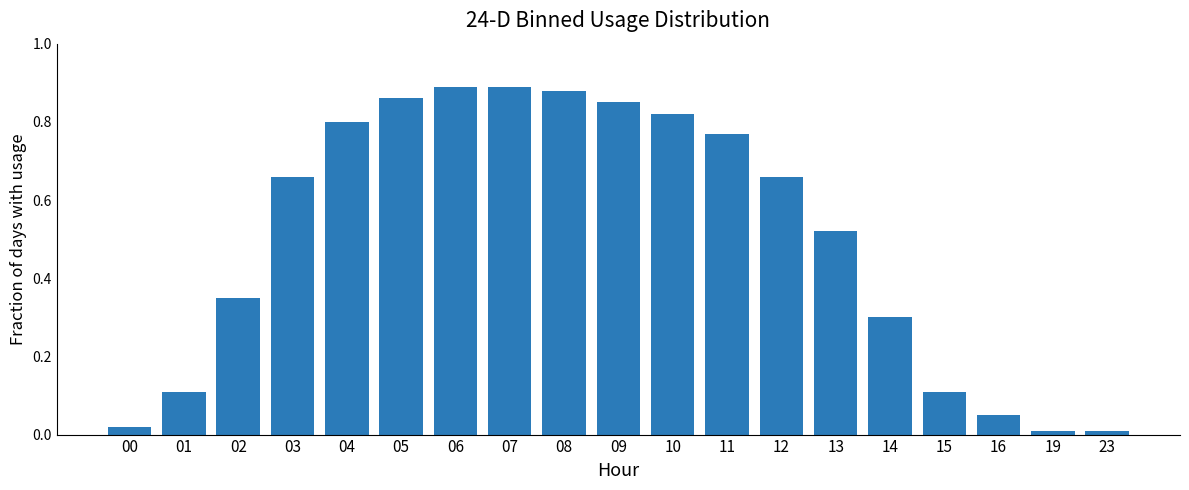

Between 04 and 08, which is larger?

08